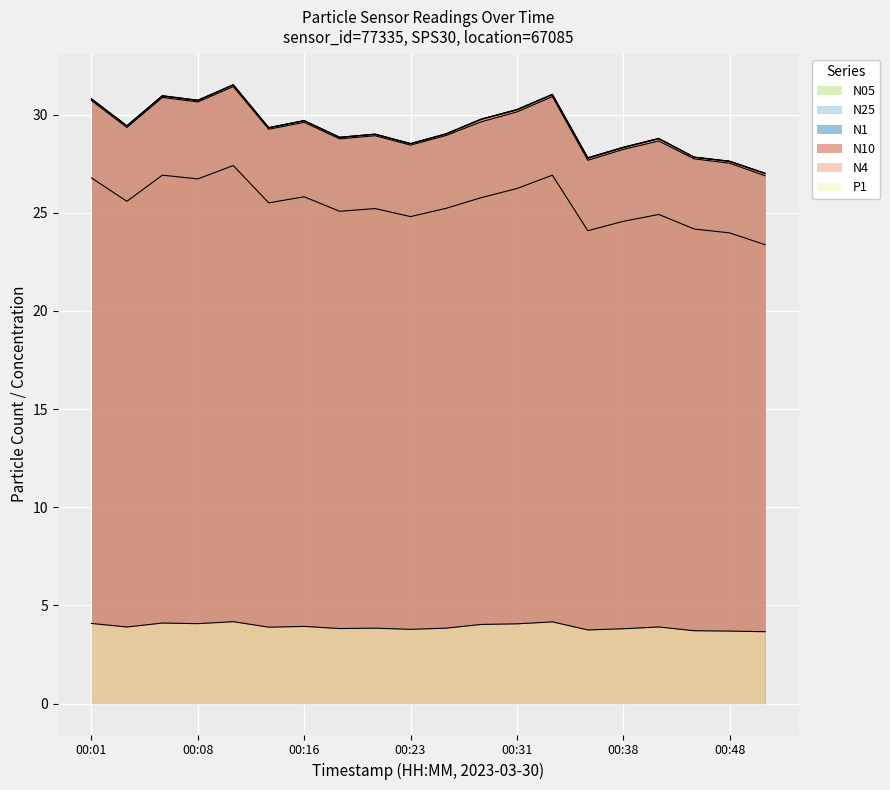

How many lines are shown in the chart?

6